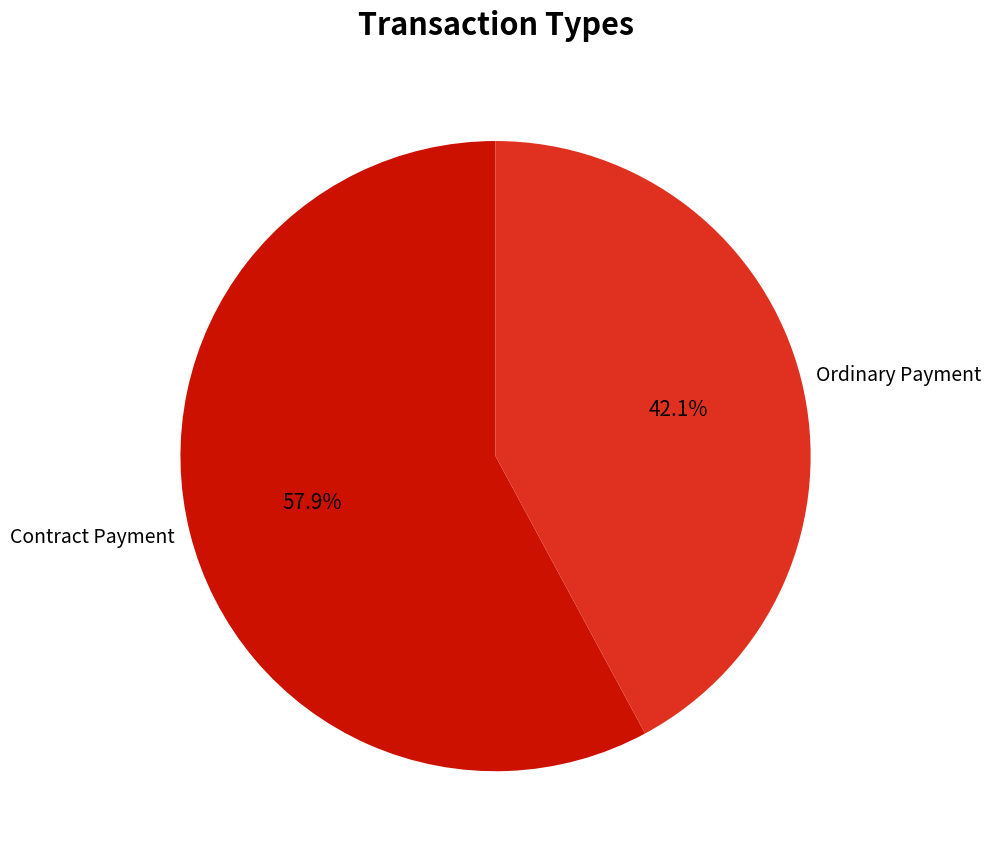

Which category has the biggest portion of the pie?

Contract Payment